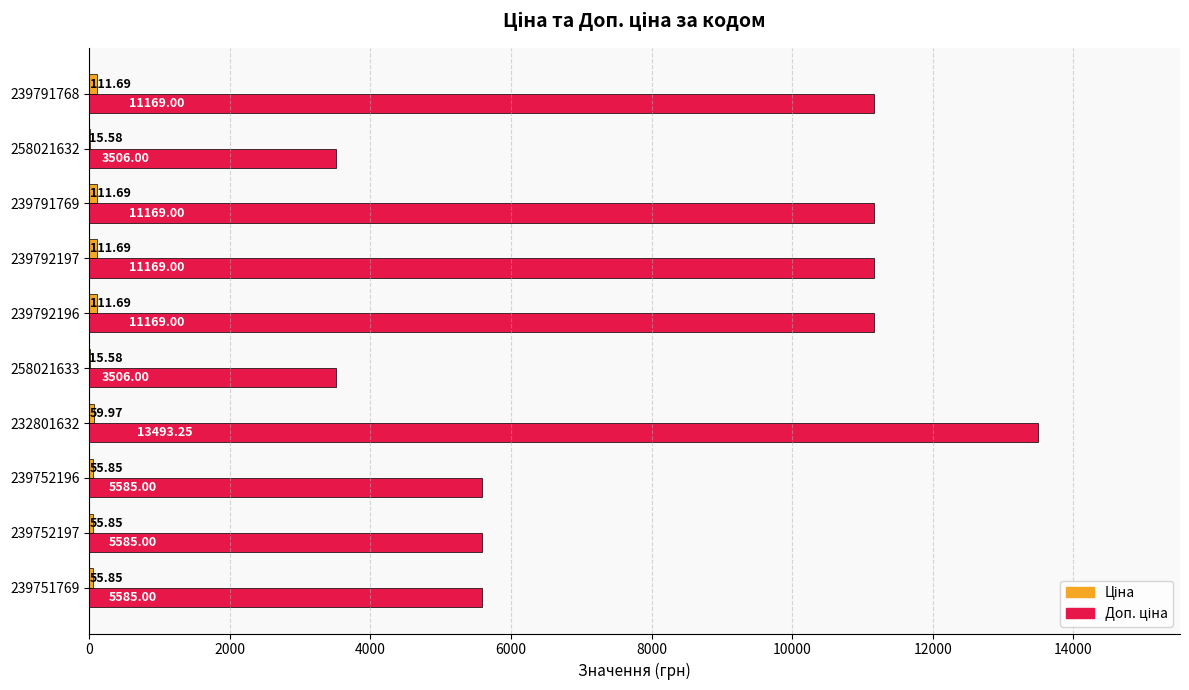

What is the total value across all series at 239792196?

11280.7